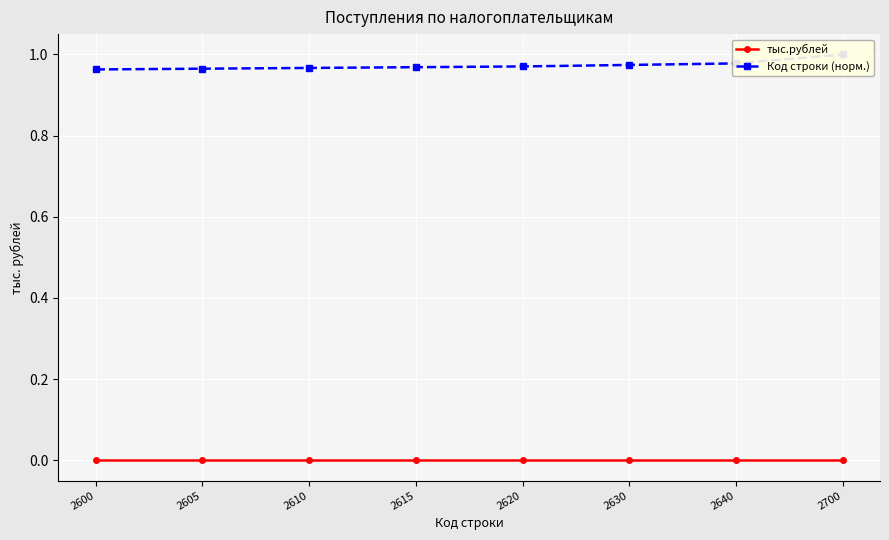

Rank the series at 2605 from lowest to highest value.

тыс.рублей, Код строки (норм.)